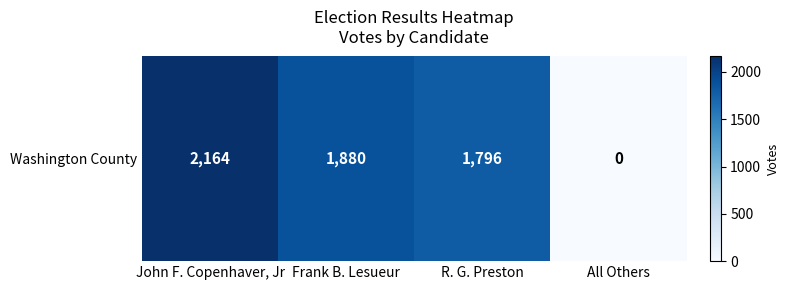

At which label is the value closest to 1082?

R. G. Preston